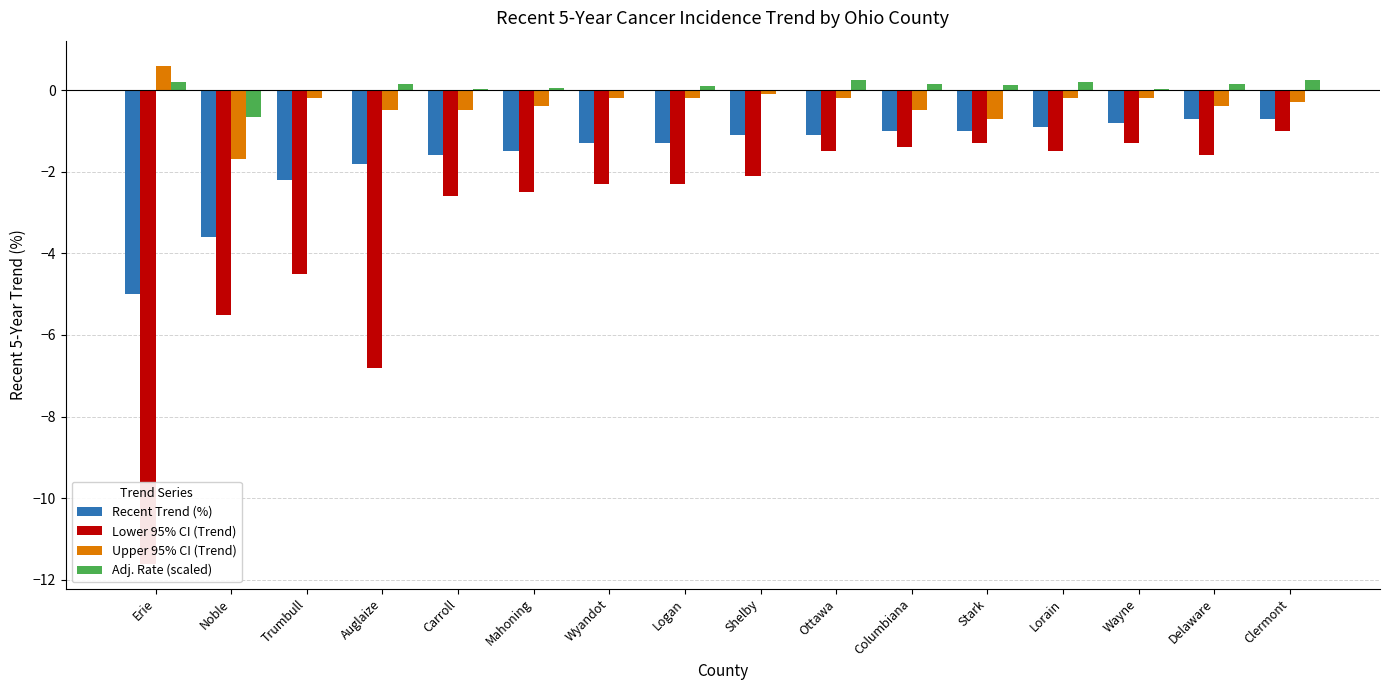

What is the label of the 4th bar from the right?

Lorain